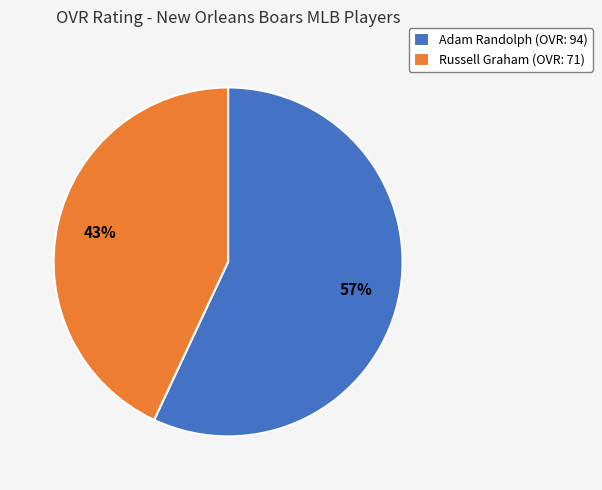

What is the largest slice in the pie chart?

Adam Randolph